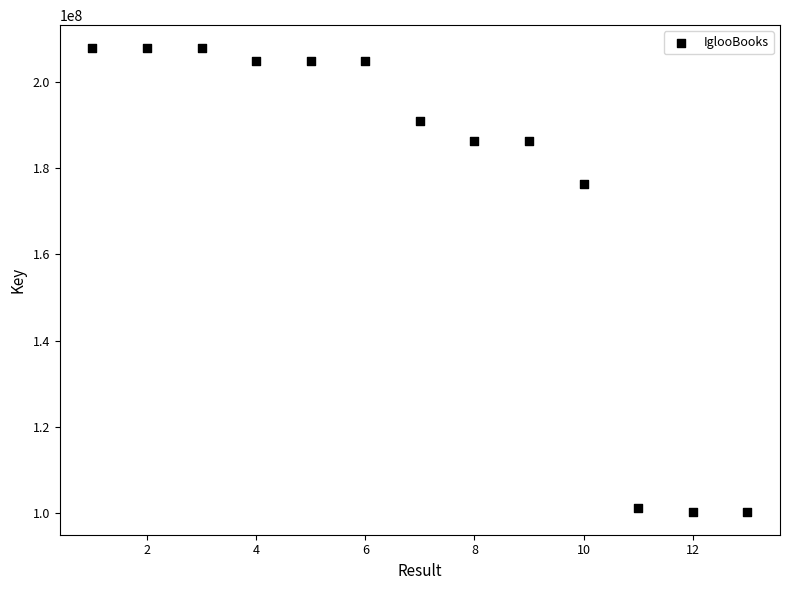

What is the range of X values (max minus min)?

12